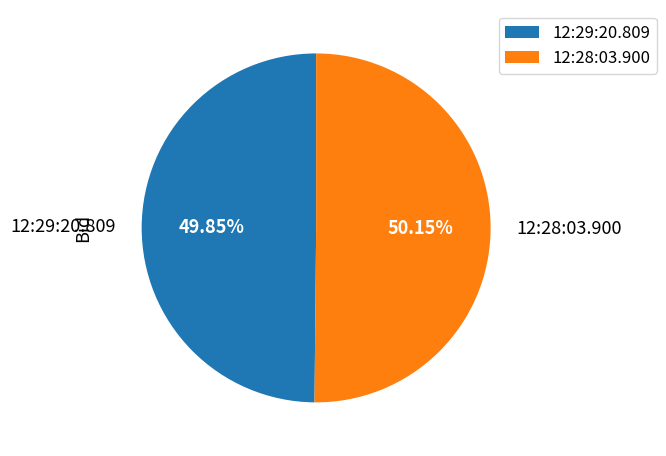

What percentage is the 12:28:03.900 slice, to the nearest percent?

50%